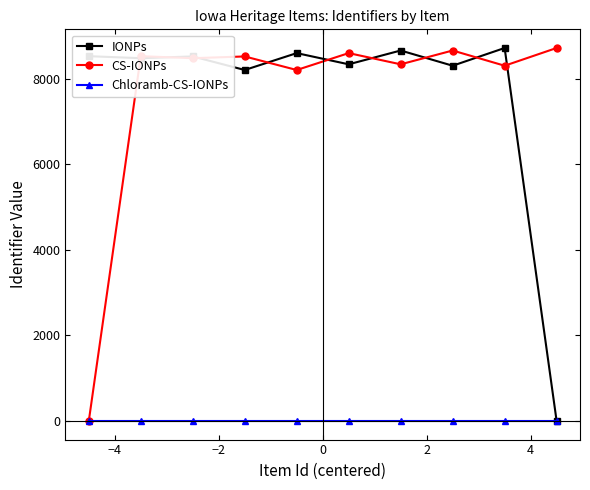

Rank the series by their maximum value, from lowest to highest.

Chloramb-CS-IONPs, IONPs, CS-IONPs